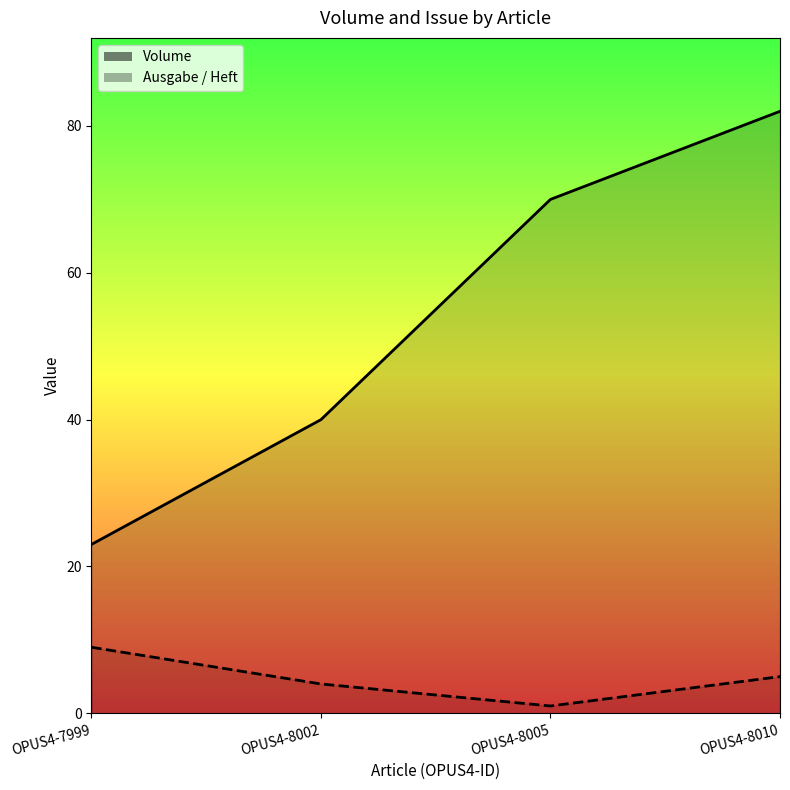

True or false: Volume and Ausgabe / Heft cross at least once.

False